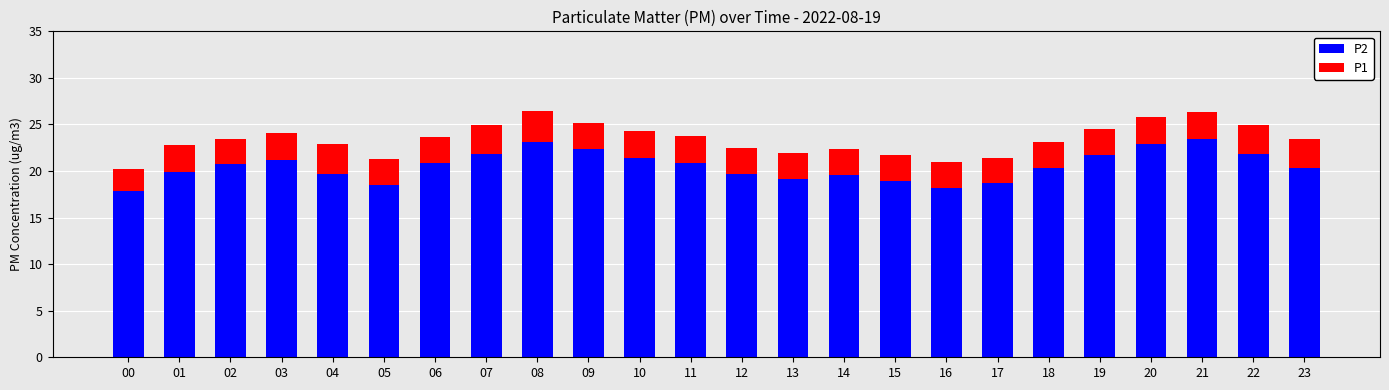

What is the sum of all P2 values?

493.0